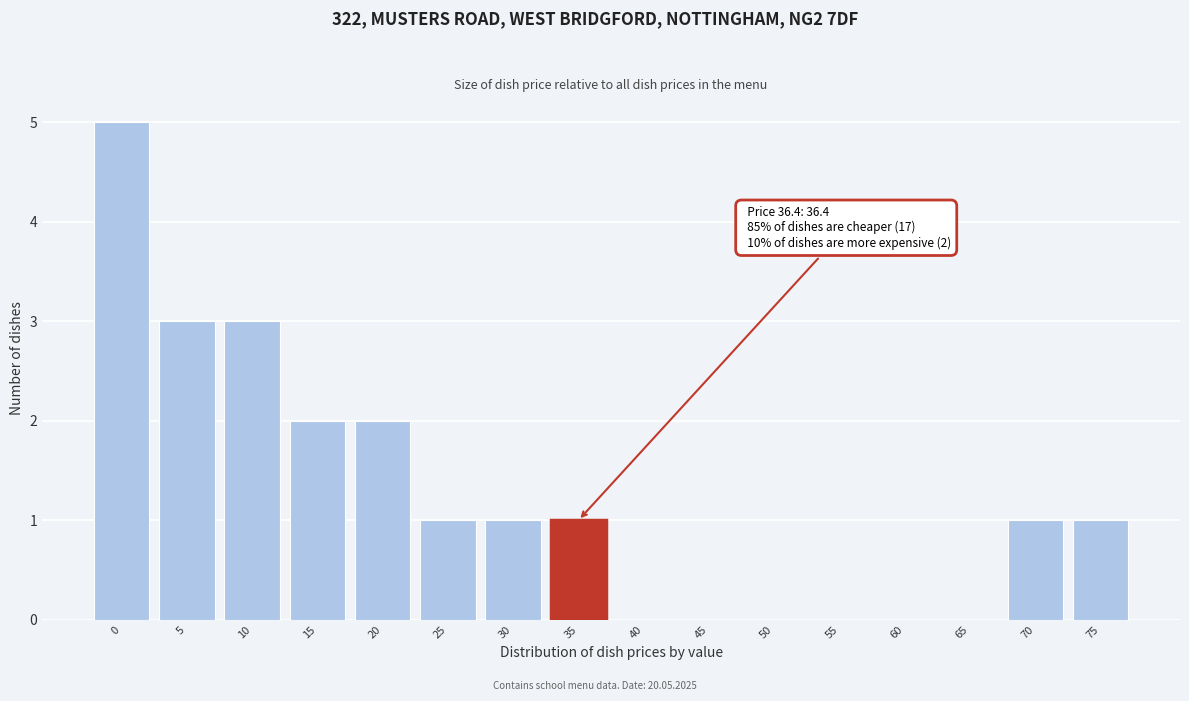

Reading left to right, transcribe all the data shown in this chart.

0=5	5=3	10=3	15=2	20=2	25=1	30=1	35=1	40=0	45=0	50=0	55=0	60=0	65=0	70=1	75=1